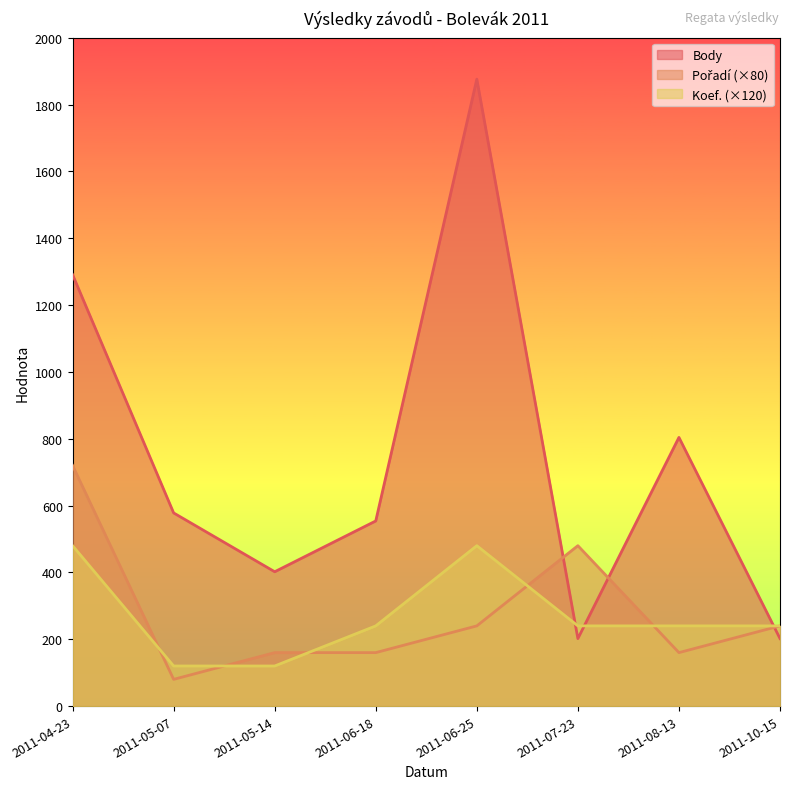

The Body series shows 1291 at 2011-04-23. True or false?

True